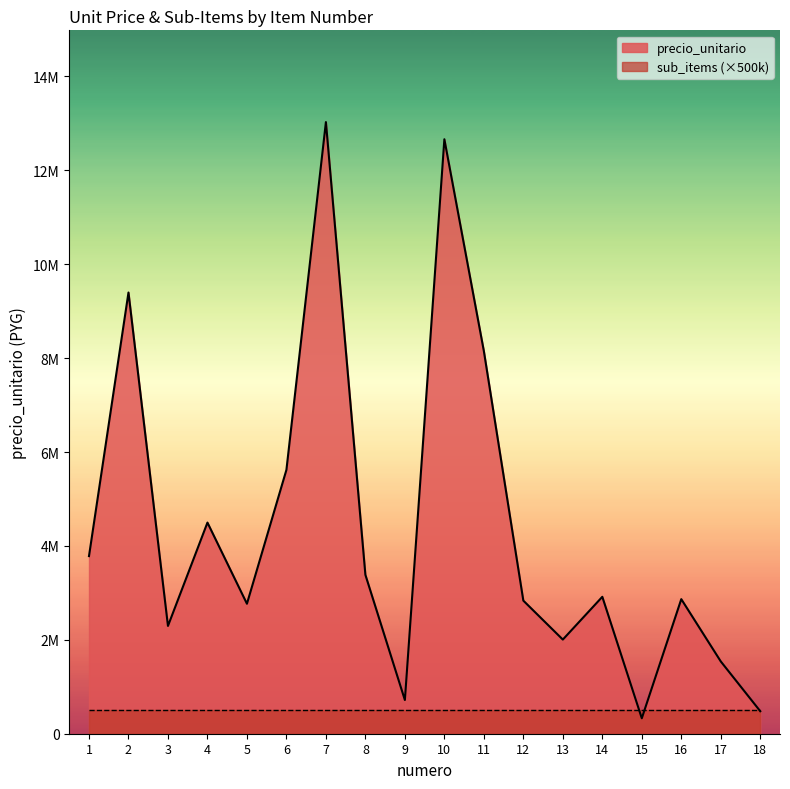

Reading left to right, extract all data points from this chart.

1=3783500	2=9398200	3=2296000	4=4497500	5=2768500	6=5621000	7=13028750	8=3384500	9=717500	10=12663000	11=8151500	12=2835000	13=2005500	14=2916550	15=329000	16=2866500	17=1540000	18=479500